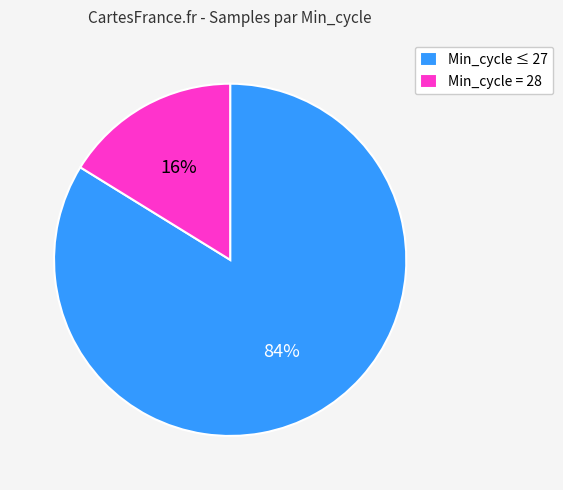

Is Min_cycle = 28 the majority of the pie?

No